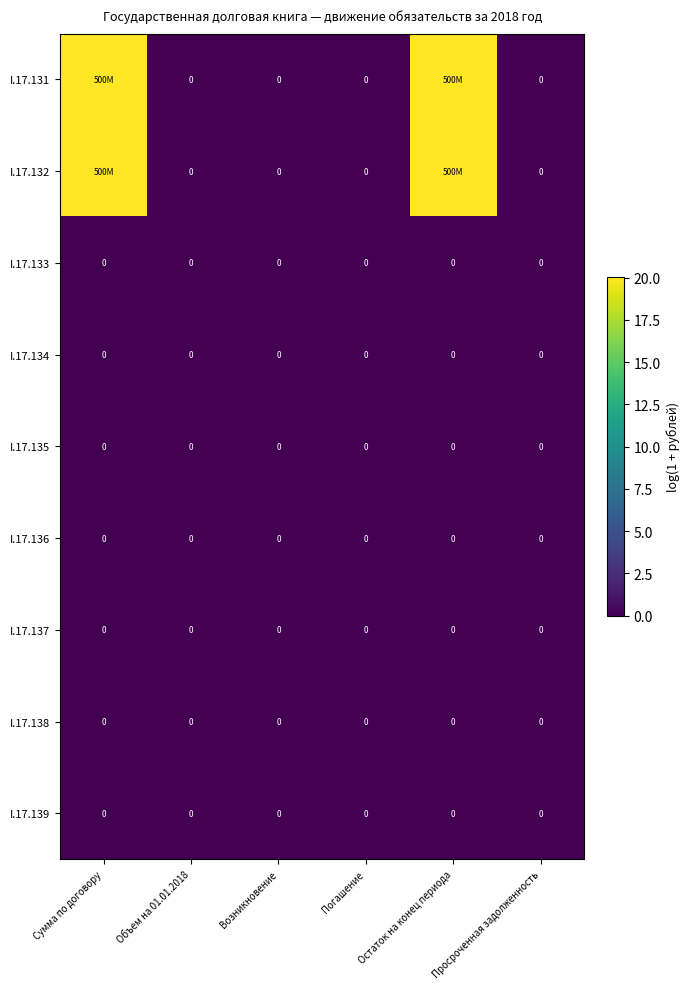

What is the difference between the highest and lowest values at Остаток на конец периода?

20.0